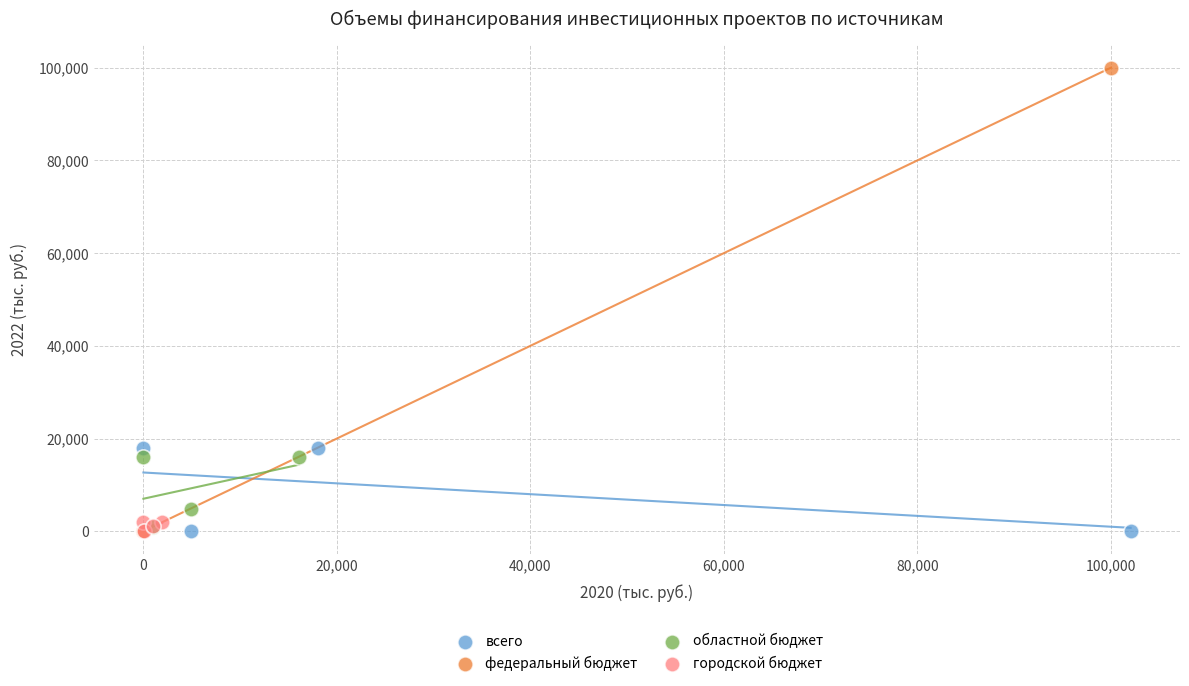

Which series reaches the maximum Y coordinate?

федеральный бюджет